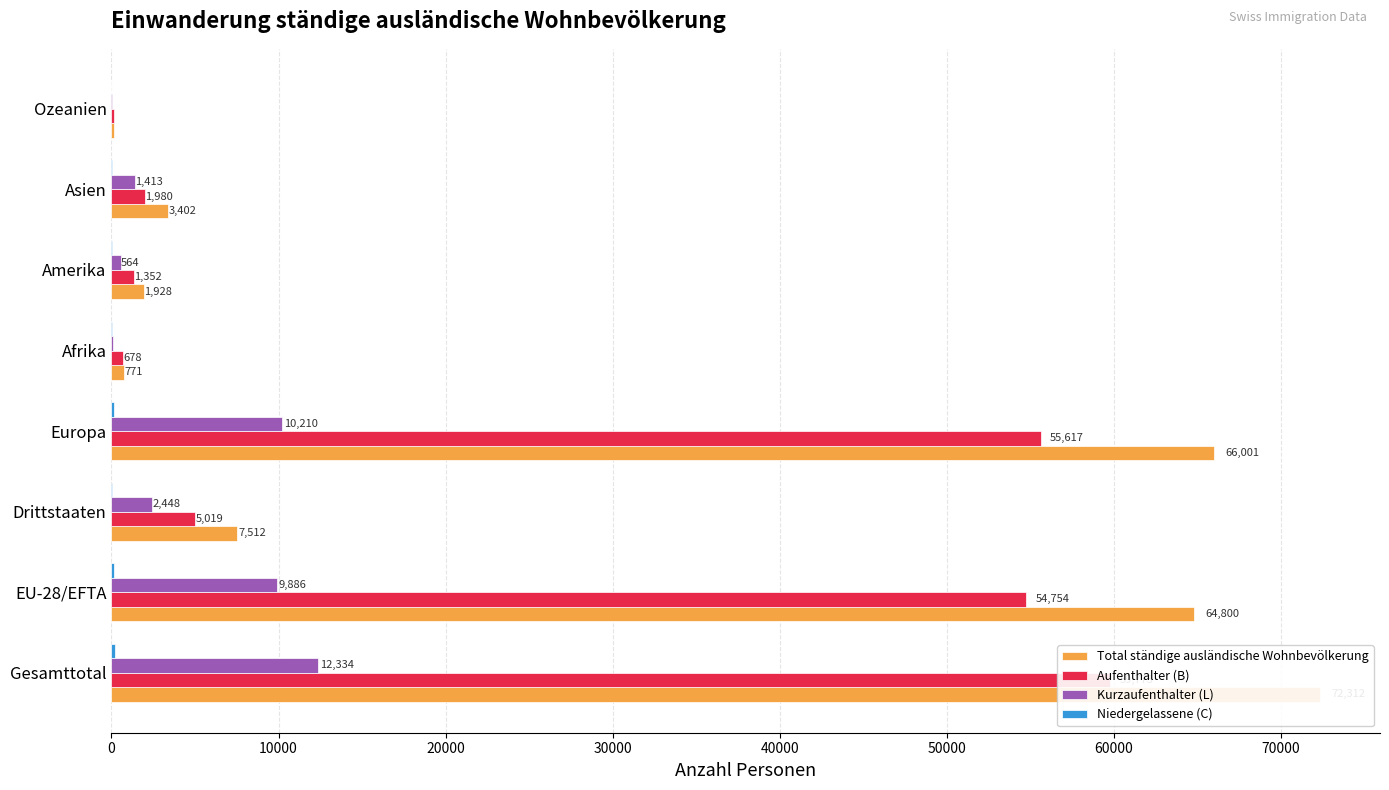

Reading right to left, what are all the values shown in this chart?

Total ständige ausländische Wohnbevölkerung: 180	3402	1928	771	66001	7512	64800	72312
Aufenthalter (B): 123	1980	1352	678	55617	5019	54754	59773
Kurzaufenthalter (L): 57	1413	564	90	10210	2448	9886	12334
Niedergelassene (C): 0	9	12	3	174	45	160	205